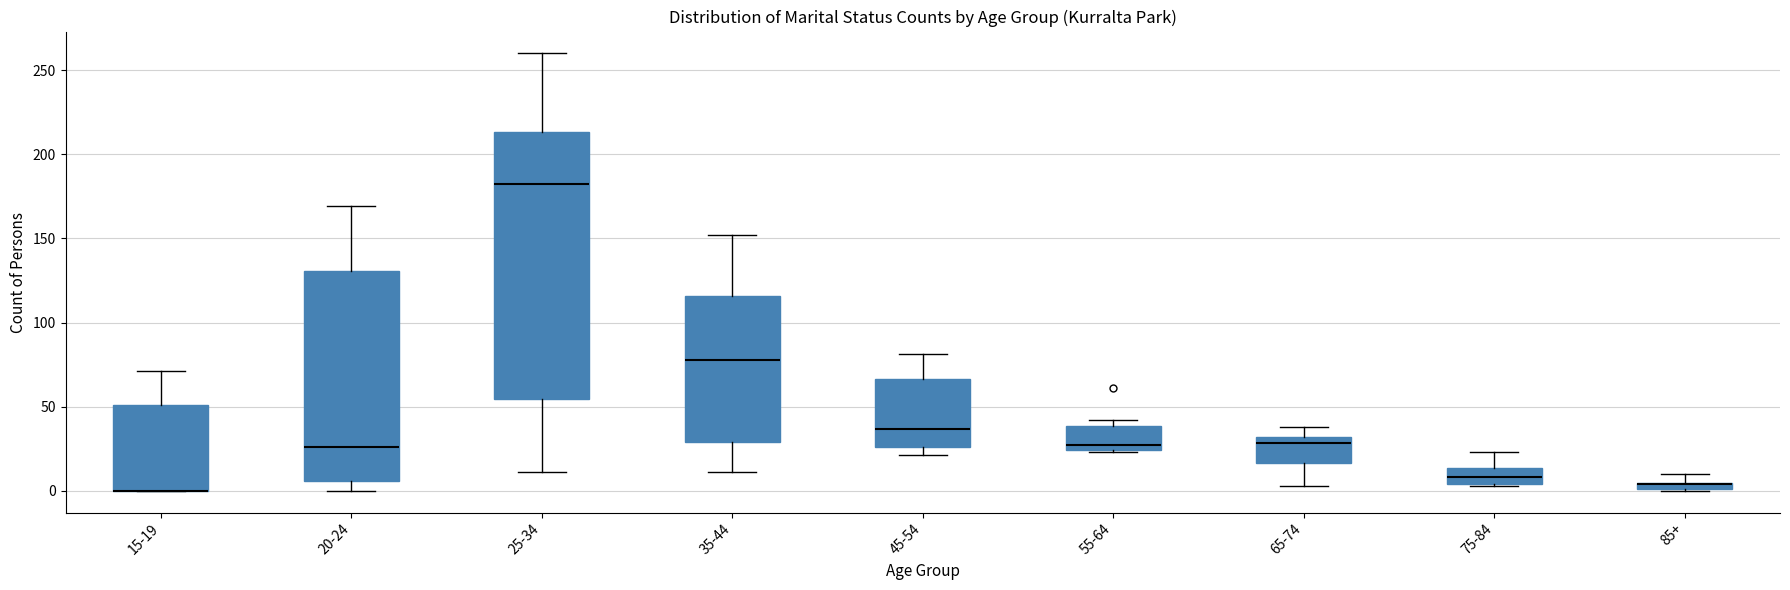

Where is the upper edge of the box for 55-64 on the y-axis? The values are not printed on the chart, so give them approximately, as read against the axis.

40